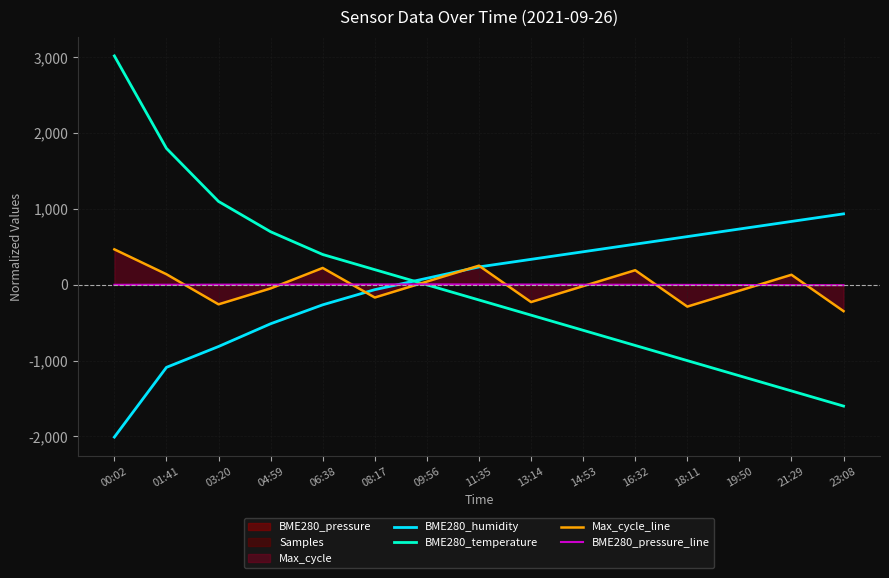

True or false: BME280_humidity and Max_cycle_line intersect in this chart.

True